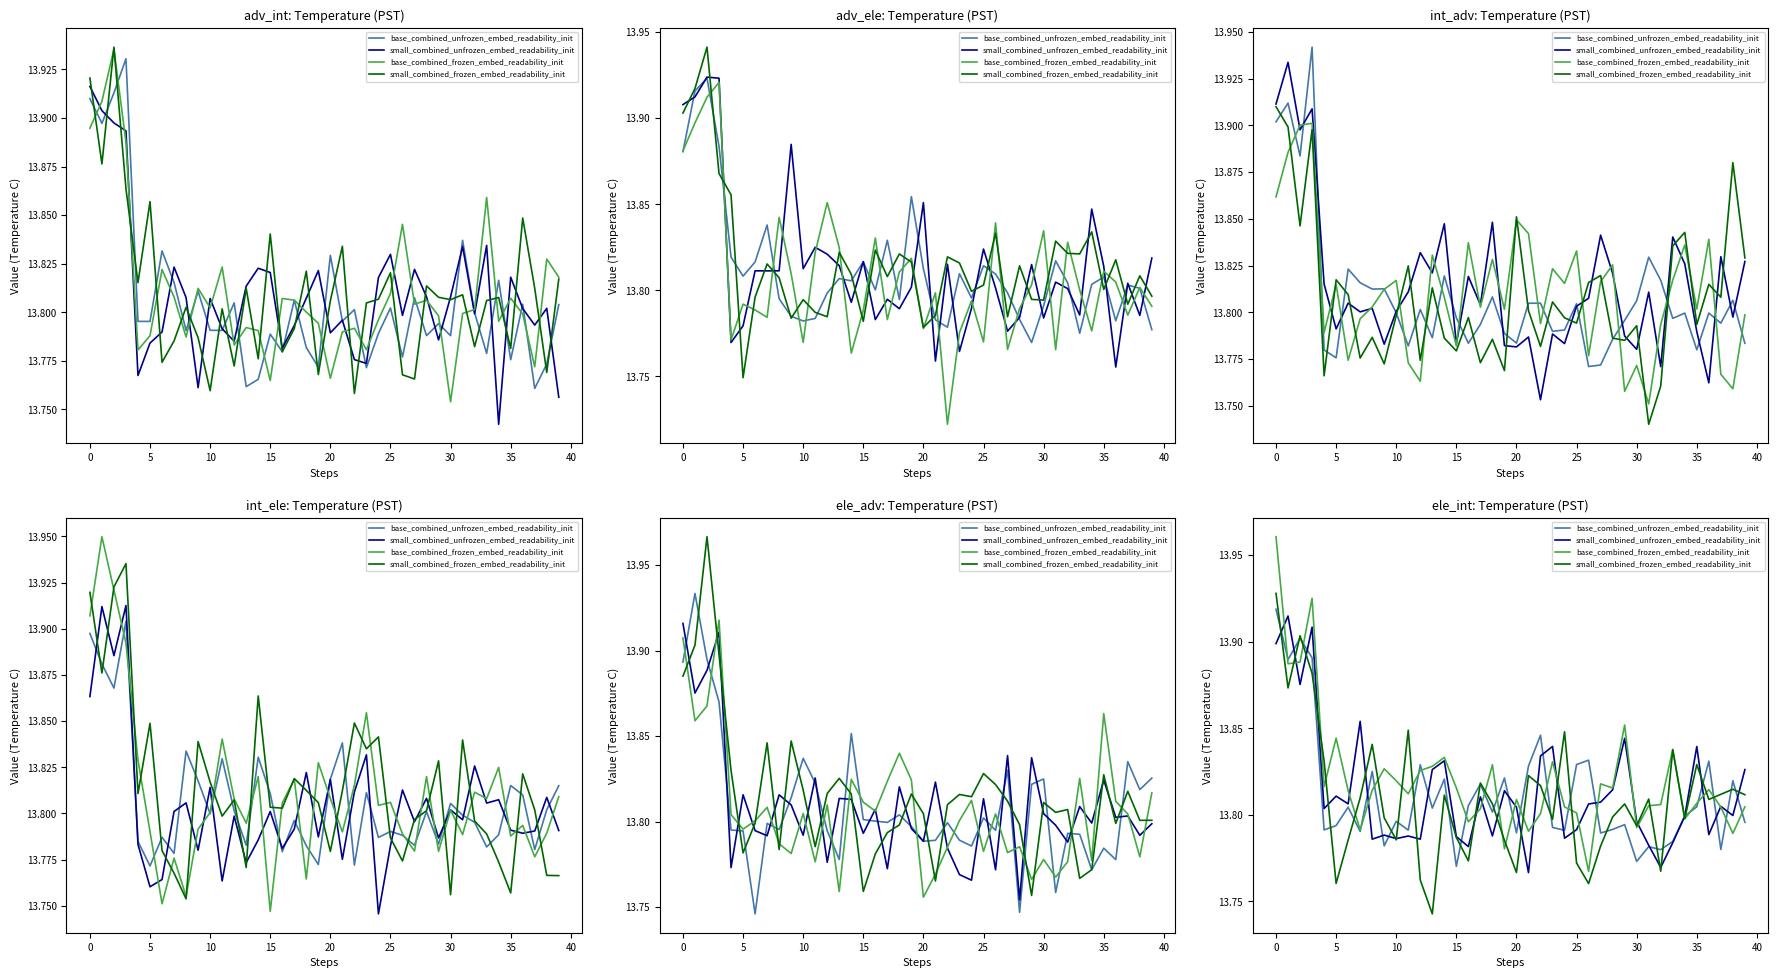

Where is base_combined_unfrozen_embed_readability_init nearest to the value 13?

15